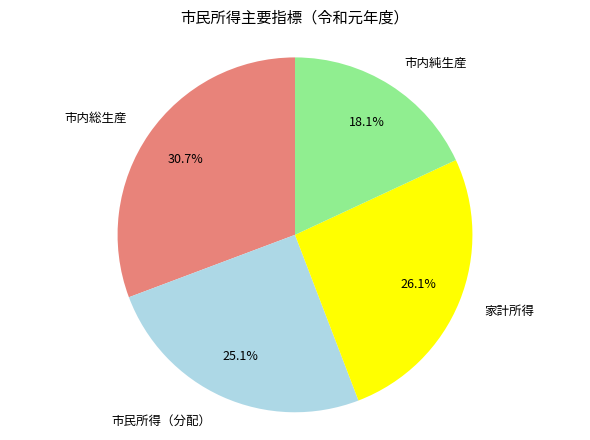

Does 市内純生産 represent more than half of the total?

No